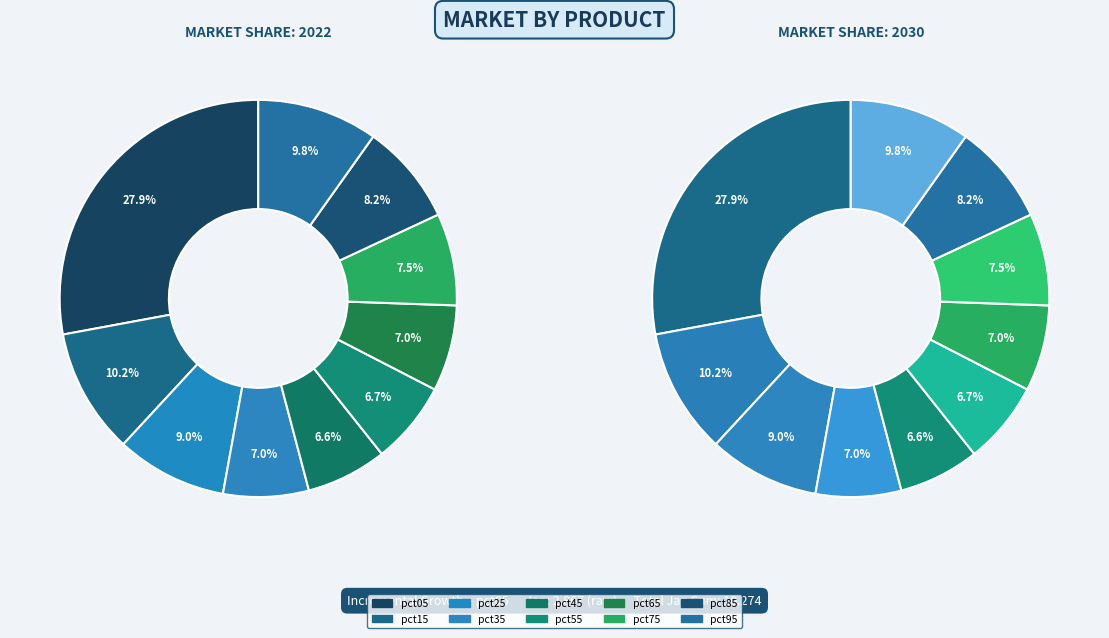

True or false: pct85 accounts for 17% of the total.

False